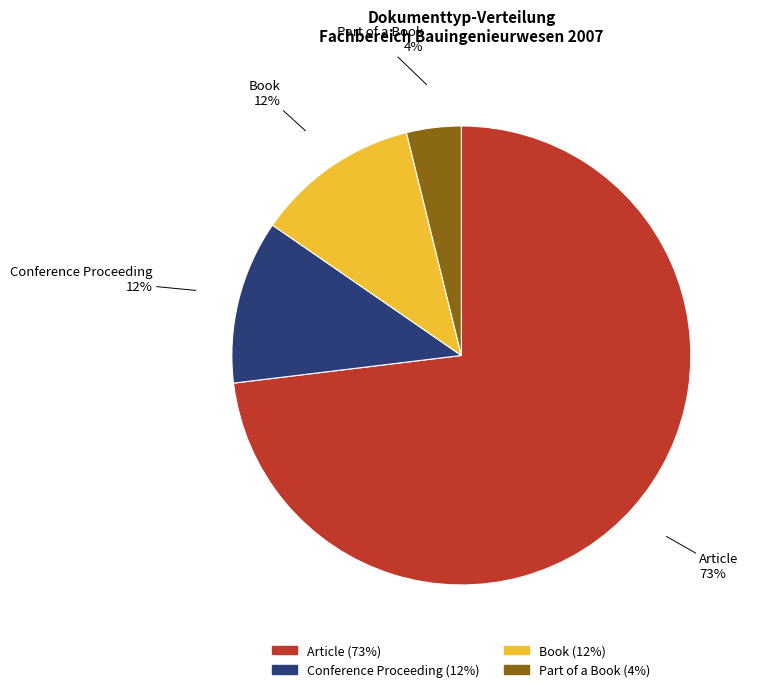

To the nearest percent, what portion does Part of a Book represent?

4%